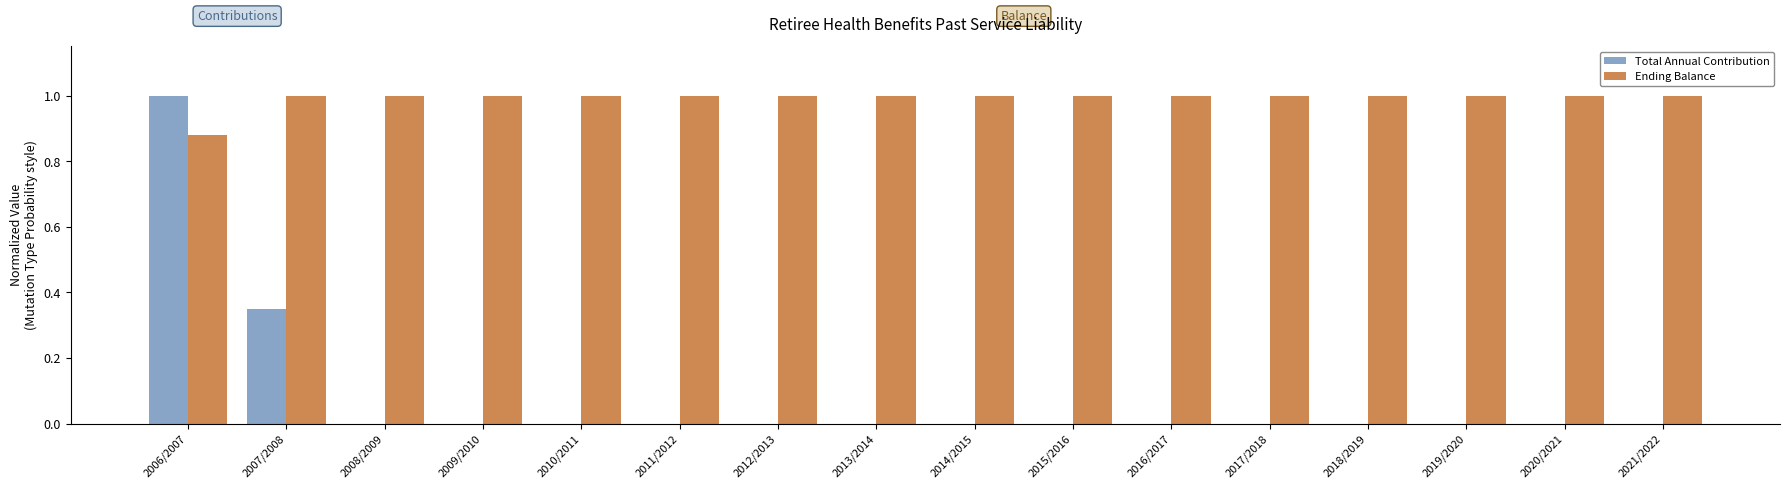

How many data points does each series have?

16